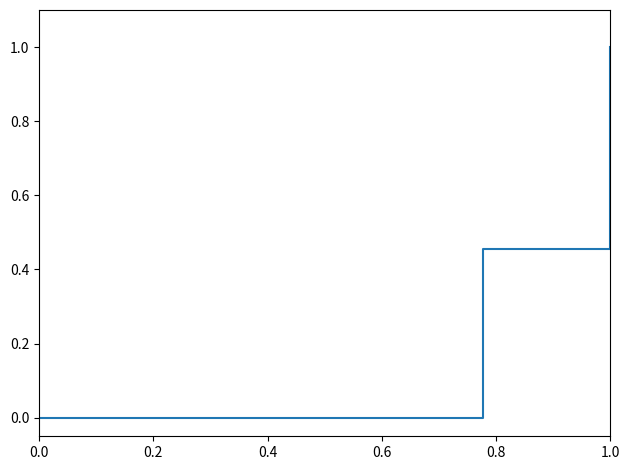

What is the maximum value shown in the chart?

1.0